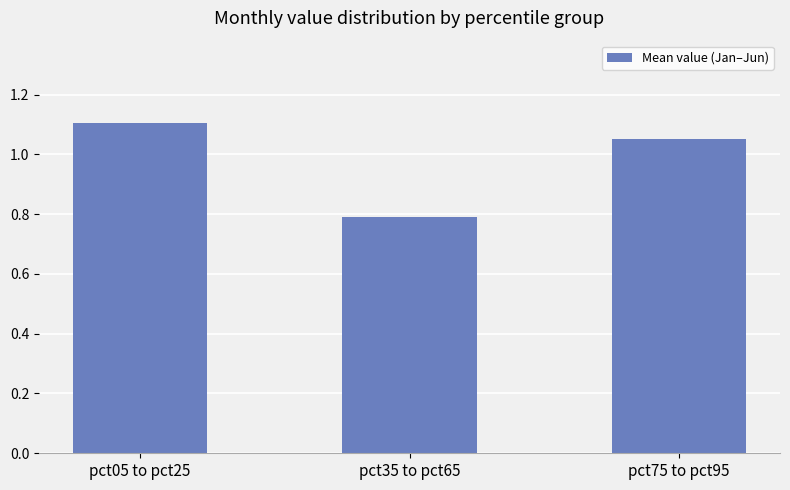

Is it true that the value at pct75 to pct95 is 1.6?

False